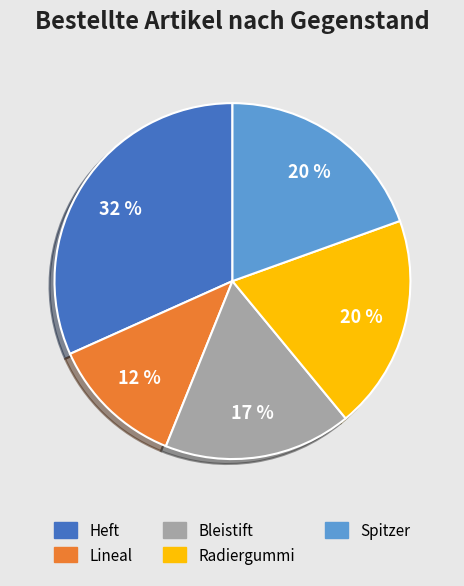

Is the sum of Heft and Radiergummi greater than half?

Yes